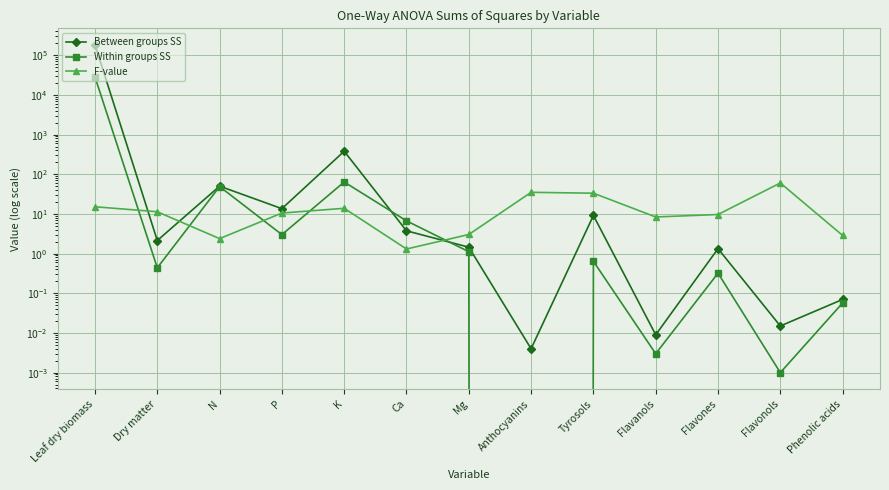

After their last crossing, which series has the higher values: Within groups SS or F-value?

F-value